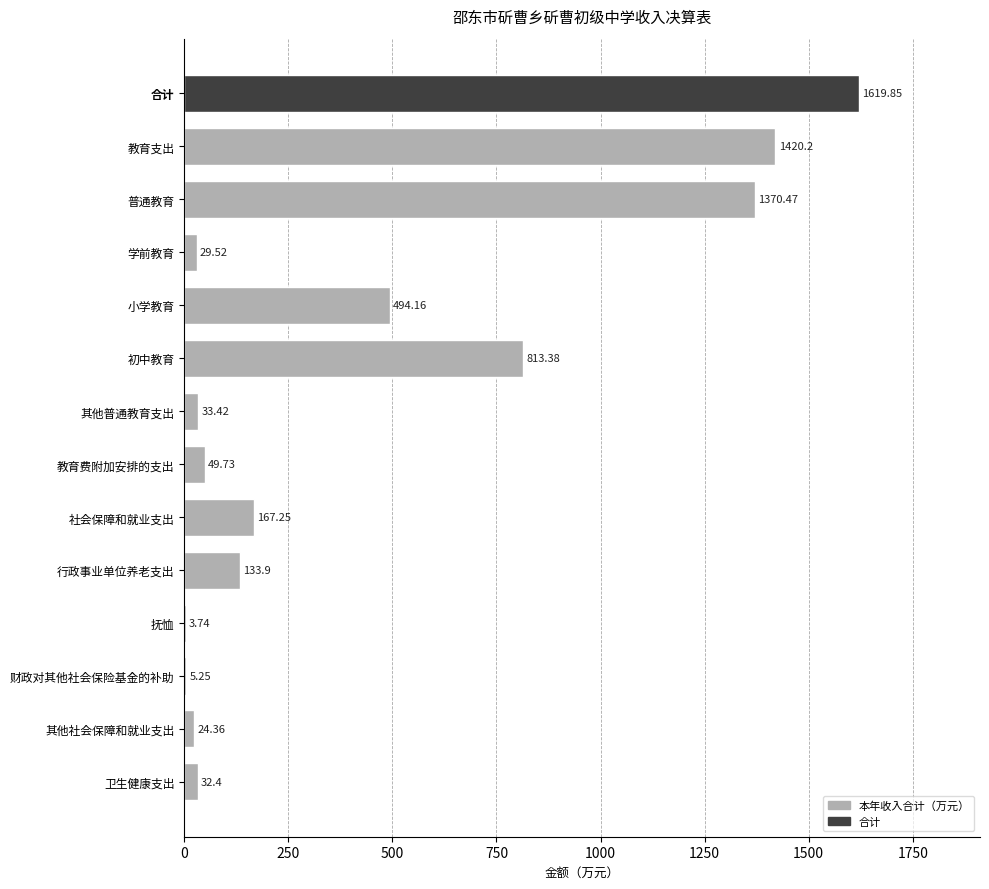

What is the sum of all values?

6197.6